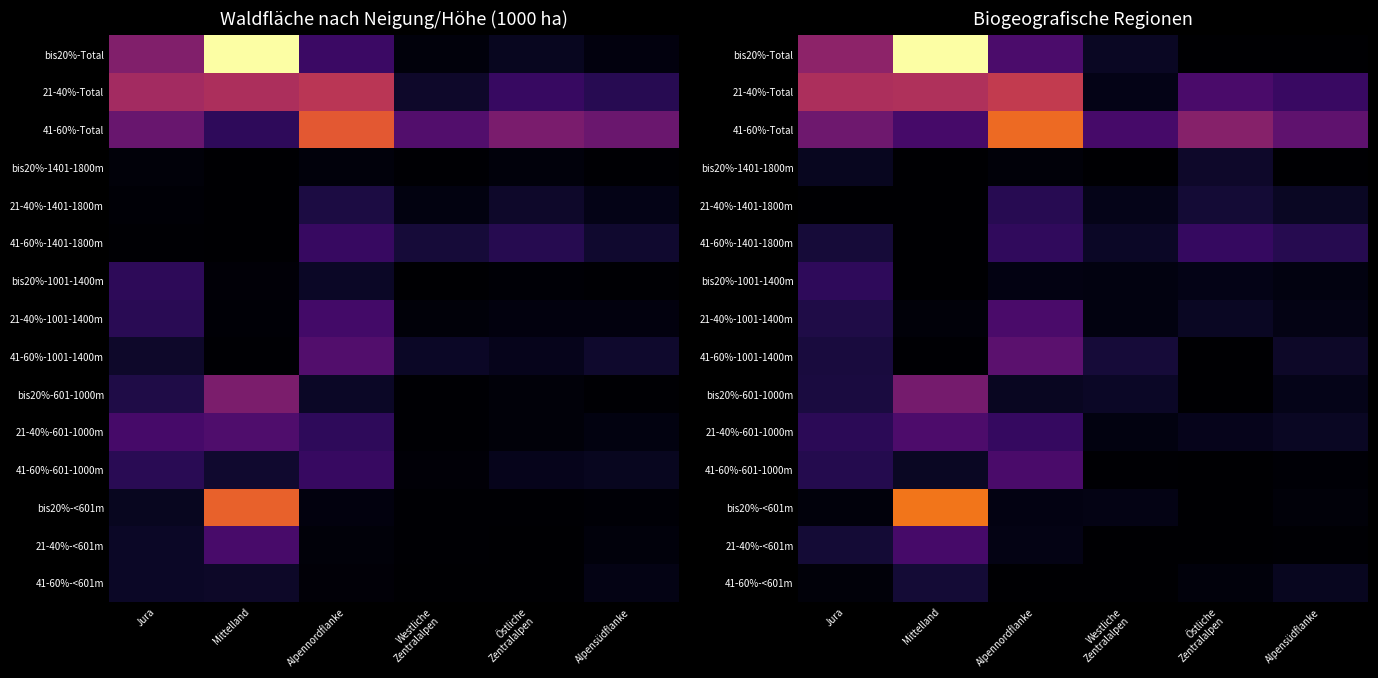

What is the maximum value for 21-40%-<601m?

32.1